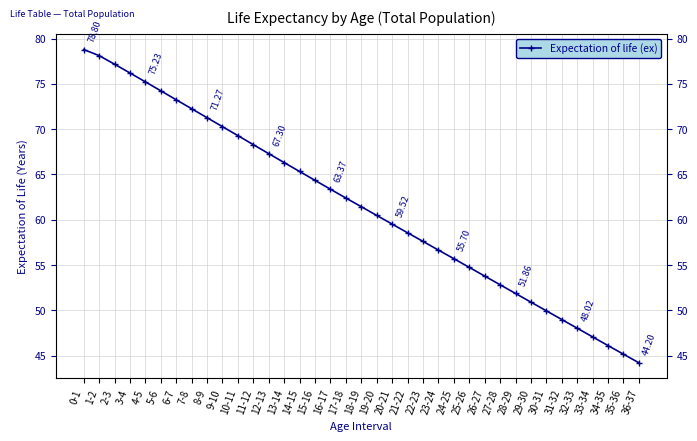

What is the smallest value displayed?

44.2